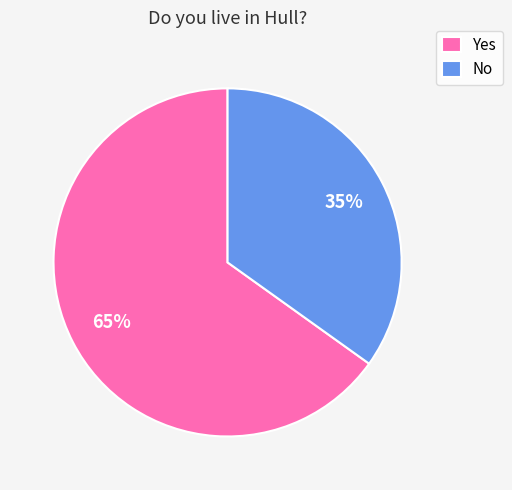

How many slices are in this pie chart?

2